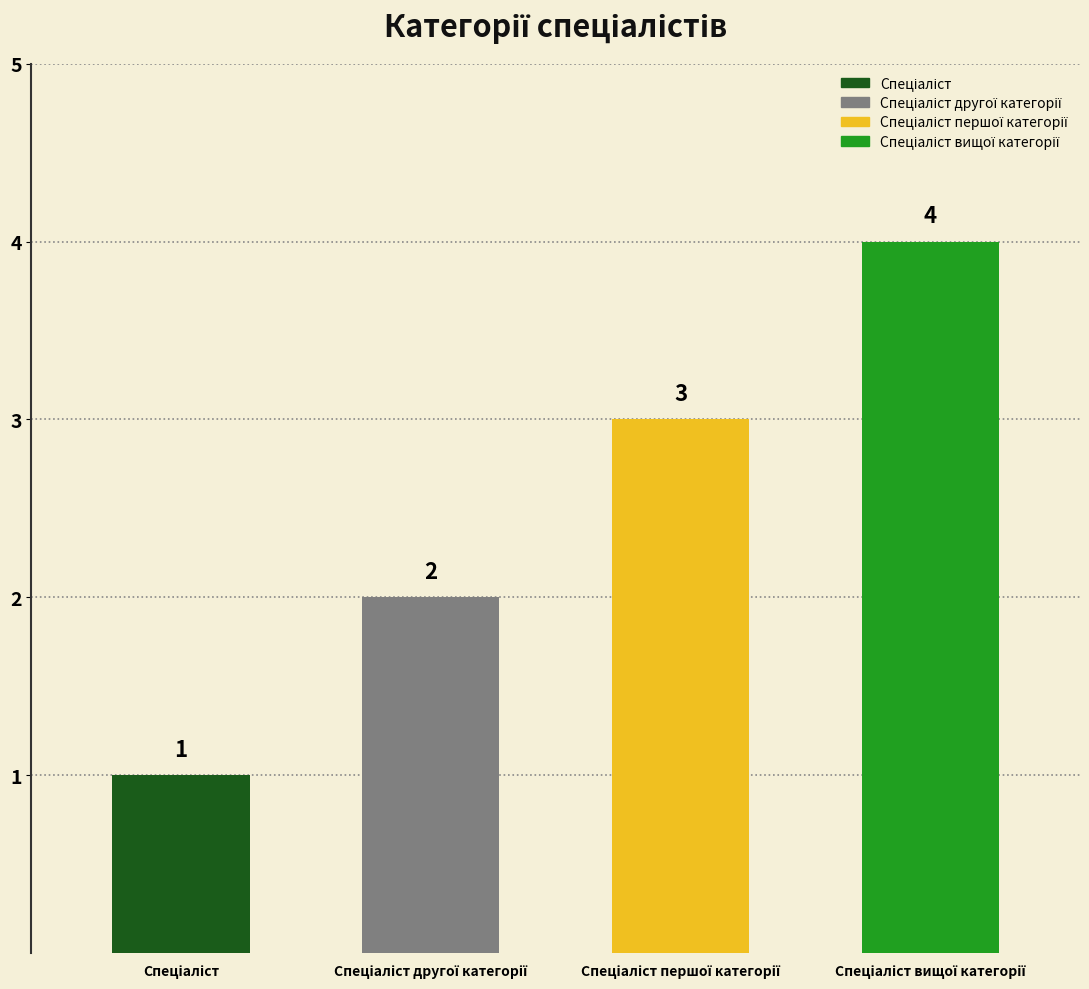

Between Спеціаліст and Спеціаліст першої категорії, which is larger?

Спеціаліст першої категорії